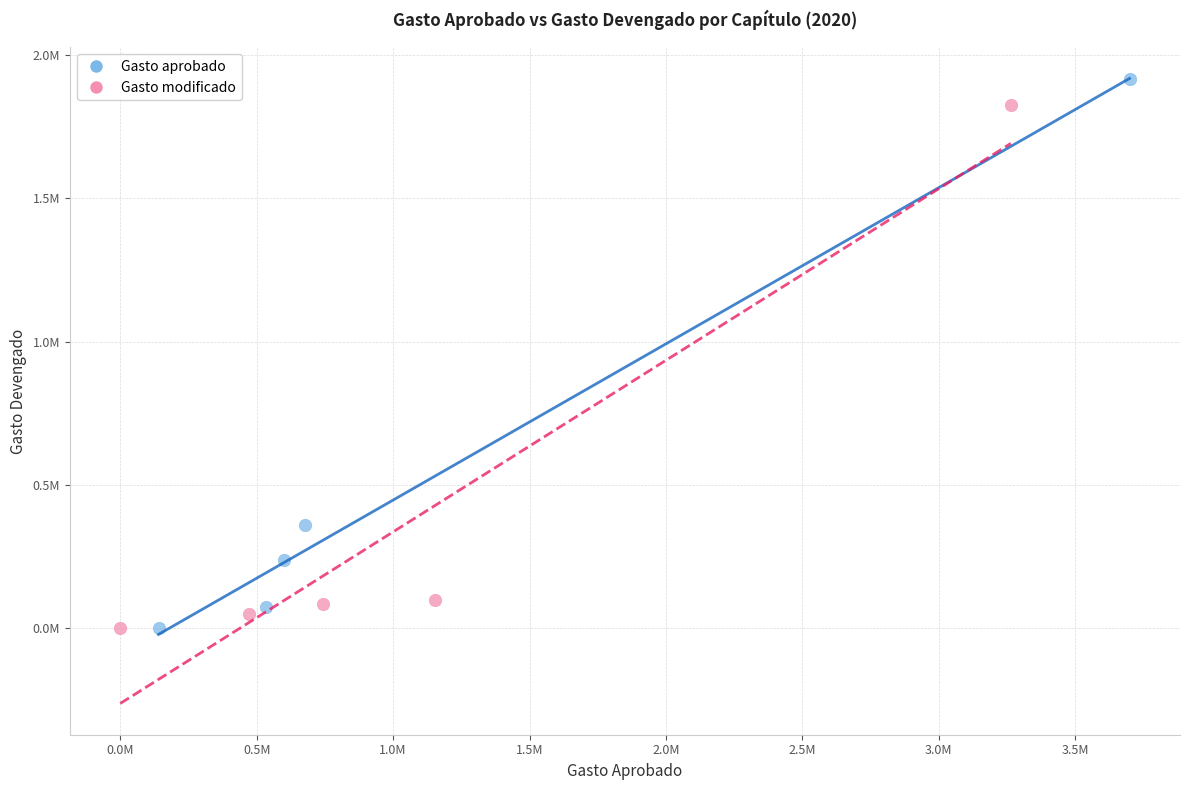

Which series has the largest Y range (max minus min)?

Gasto aprobado